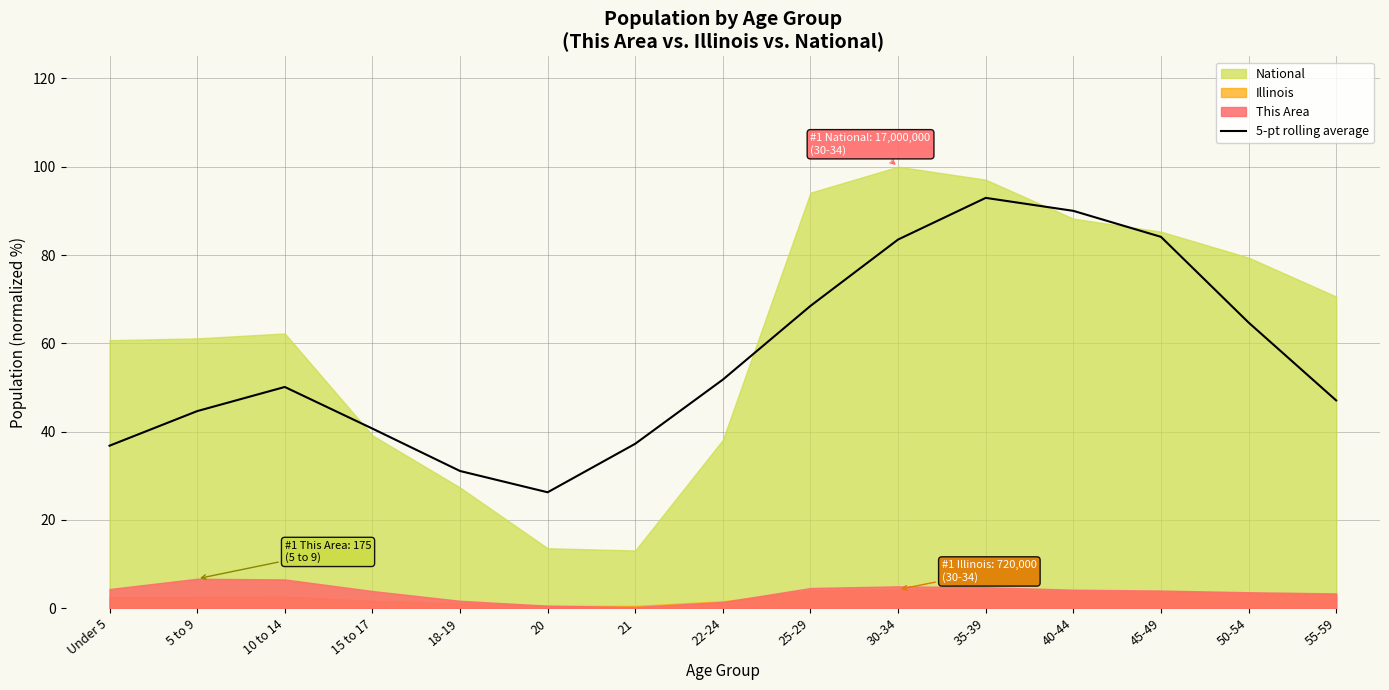

What is the sum of all values?

849.4